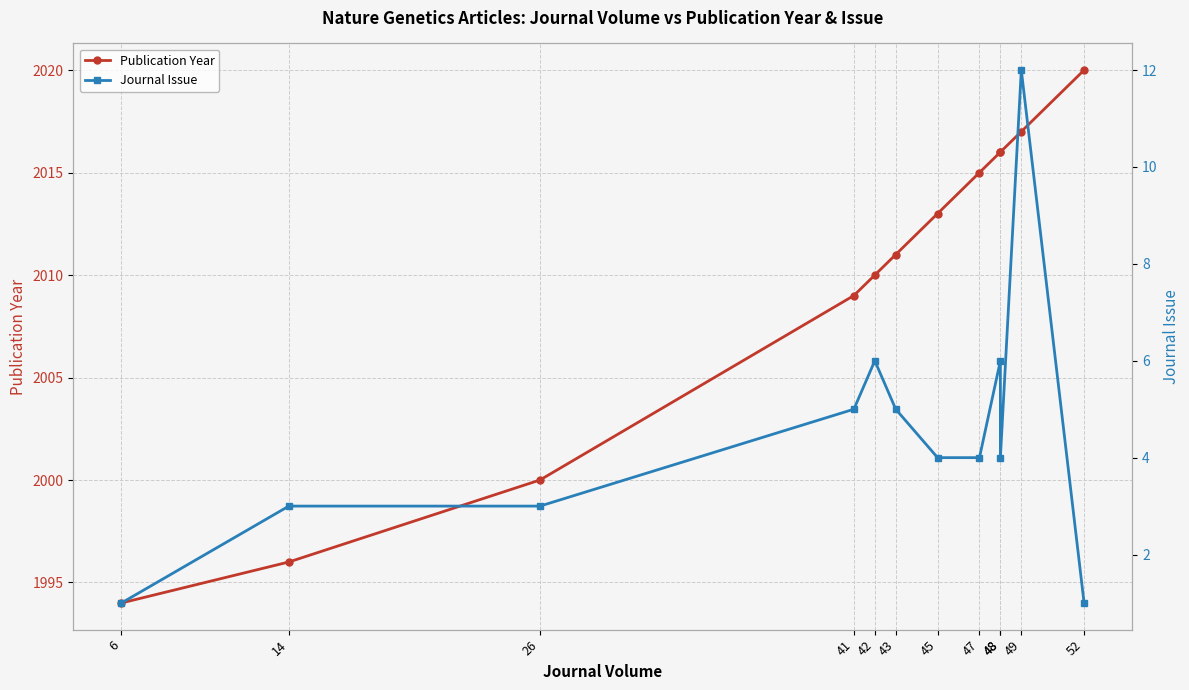

What is the value of the Publication Year point at the 10th from the left?

2016